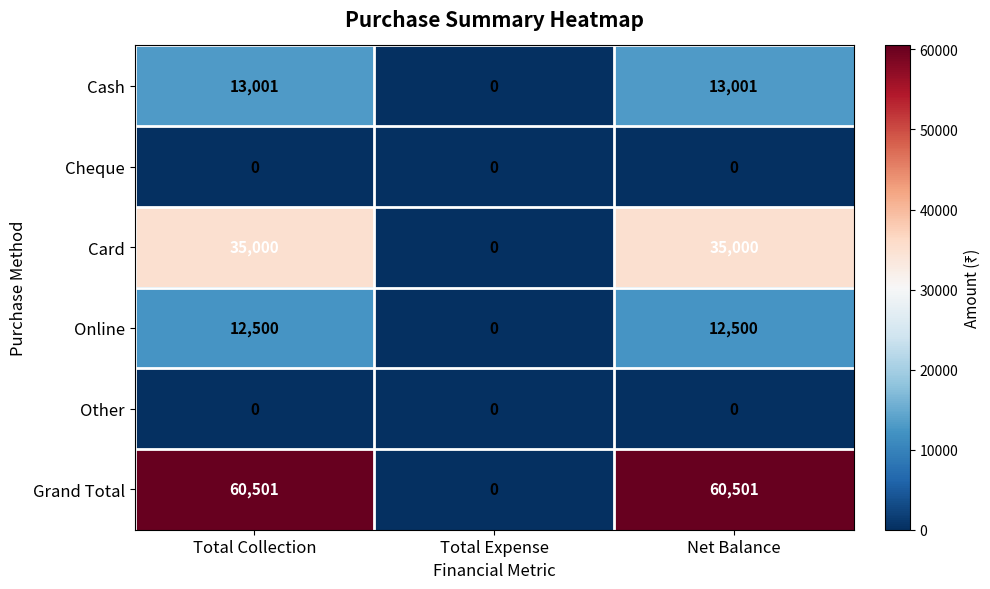

What is the total value across all series at Net Balance?

121002